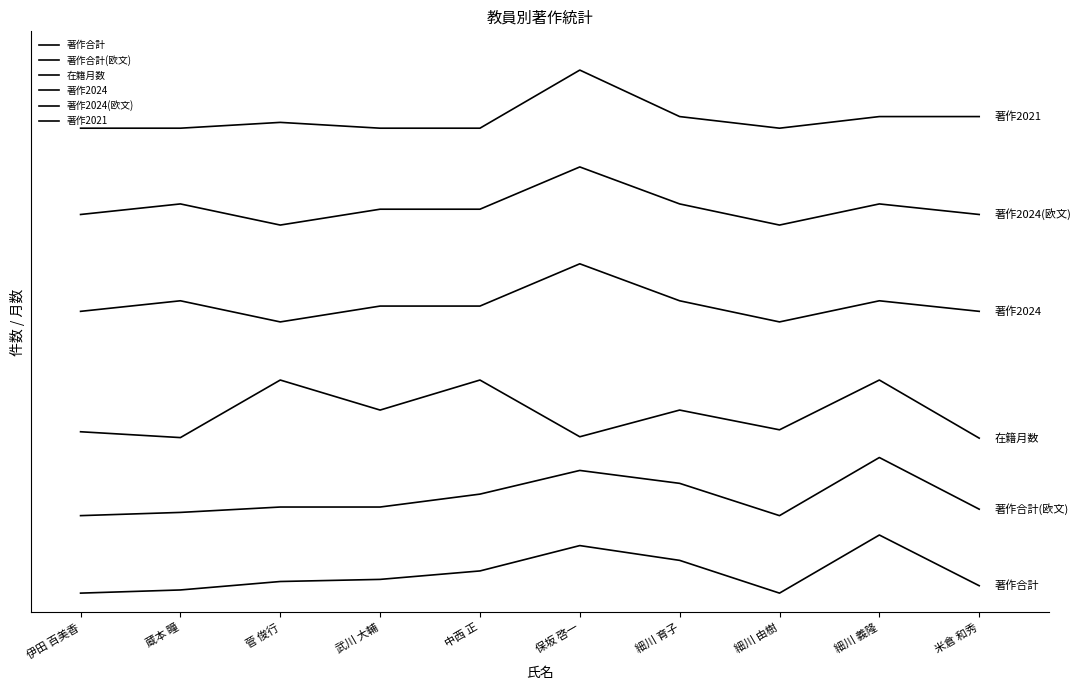

Reading right to left, transcribe all the data shown in this chart.

著作合計: 0.8	6.0	0.0	3.4	4.9	2.3	1.4	1.2	0.3	0.0
著作合計(欧文): 8.7	14.0	8.0	11.3	12.7	10.2	8.9	8.9	8.3	8.0
在籍月数: 16.0	22.0	16.9	18.9	16.1	22.0	18.9	22.0	16.1	16.7
著作2024: 29.1	30.2	28.0	30.2	34.0	29.6	29.6	28.0	30.2	29.1
著作2024(欧文): 39.1	40.2	38.0	40.2	44.0	39.6	39.6	38.0	40.2	39.1
著作2021: 49.2	49.2	48.0	49.2	54.0	48.0	48.0	48.6	48.0	48.0